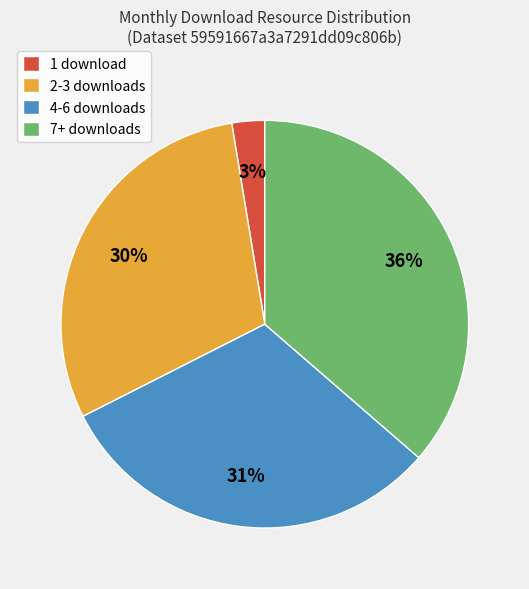

Which slice is the smallest?

1 download